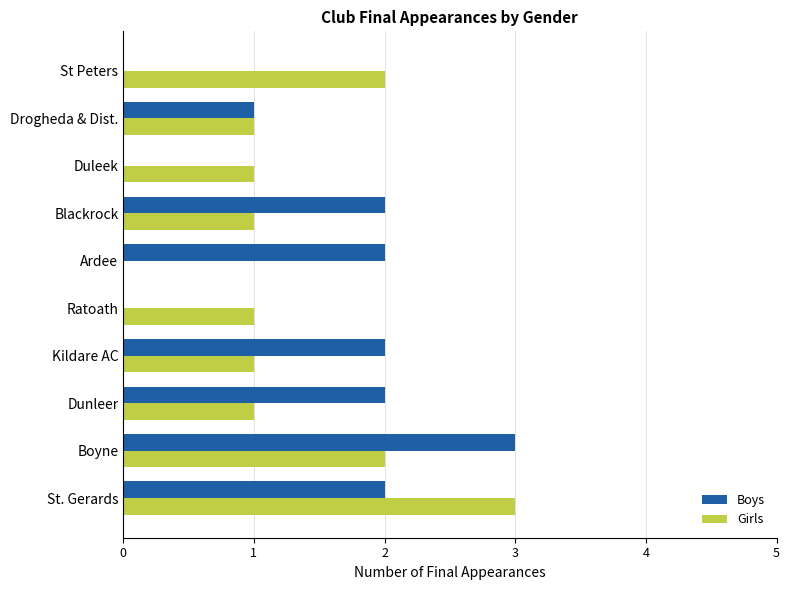

True or false: Girls has a value of 1 at Duleek.

True